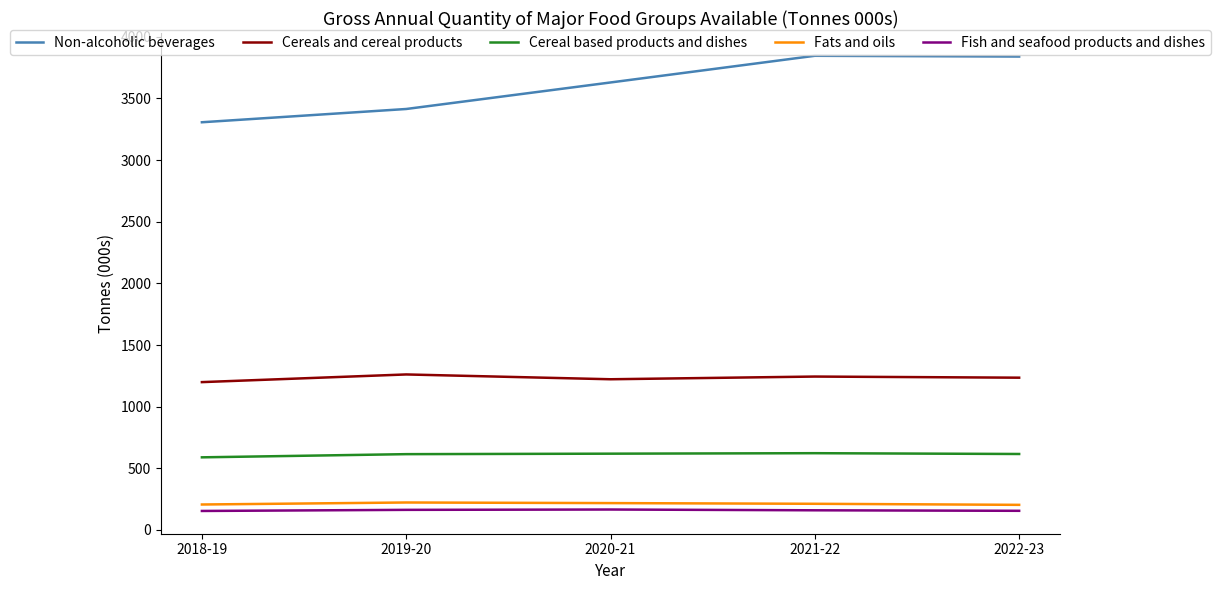

Which series has the widest spread of values?

Non-alcoholic beverages